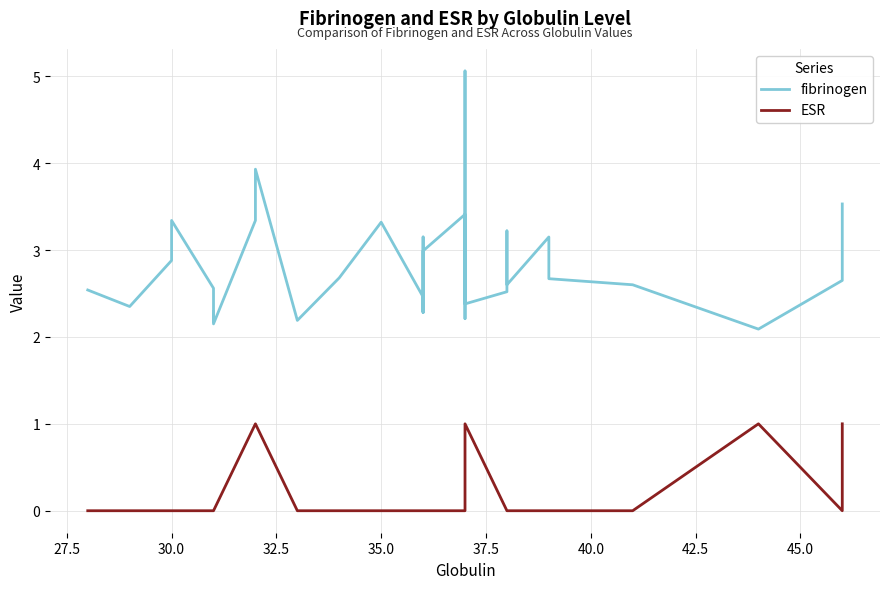

Rank the series by their average value, from lowest to highest.

ESR, fibrinogen